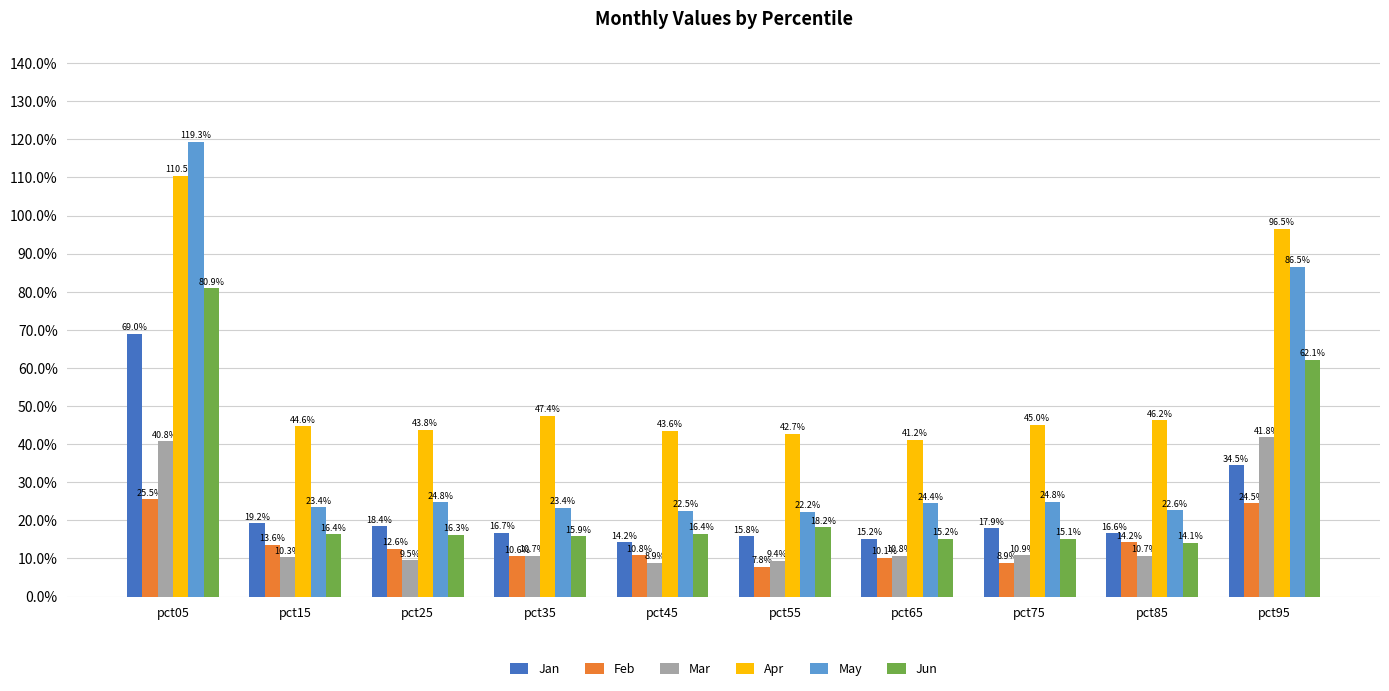

True or false: Mar has a value of 0.0 at pct65.

False